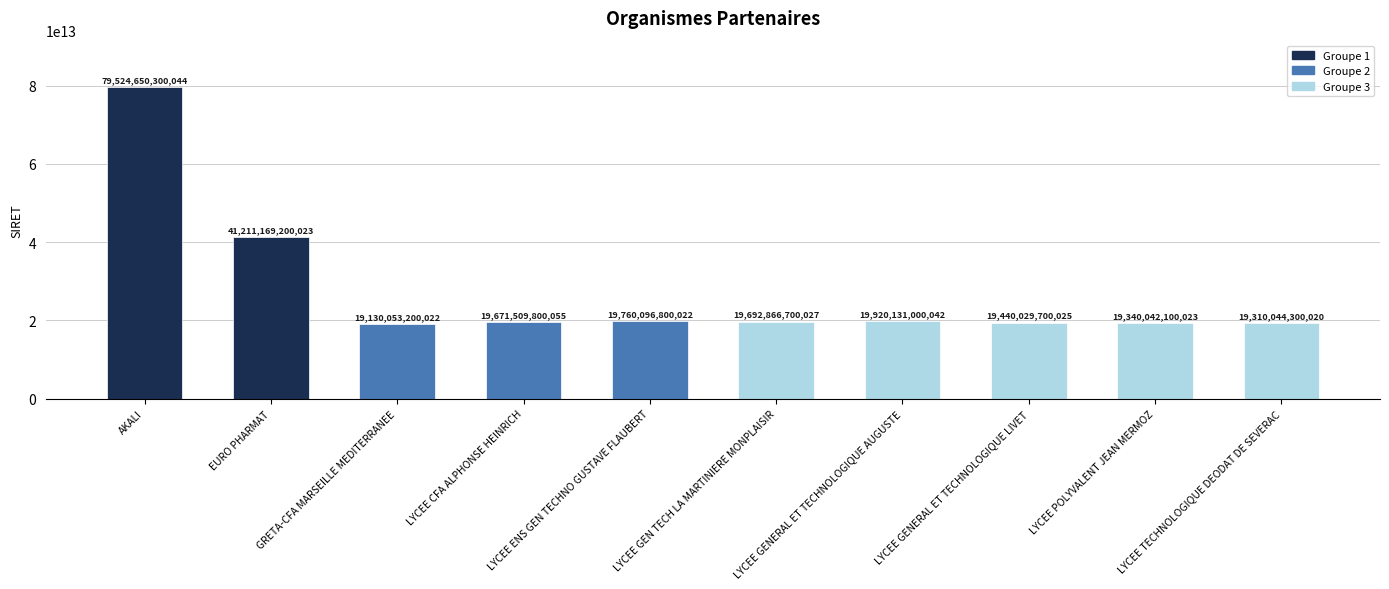

What is the change in value from AKALI to GRETA-CFA MARSEILLE MEDITERRANEE?

-60394597100022